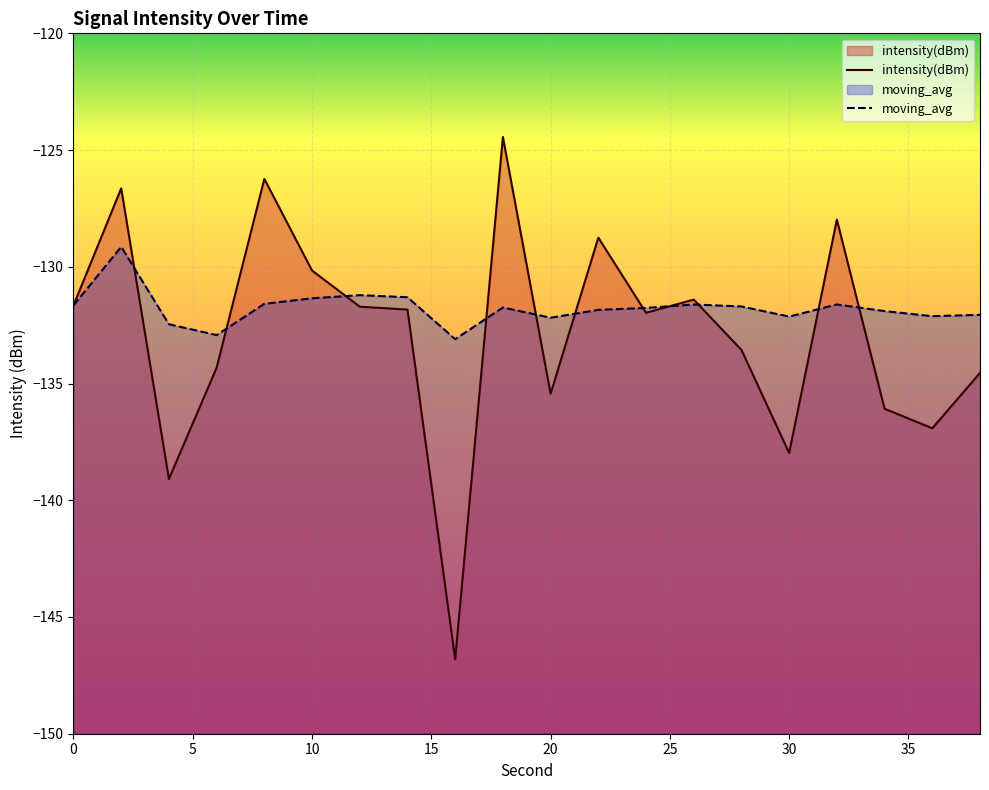

What is the difference between the maximum and minimum values in the moving_avg series?

4.0